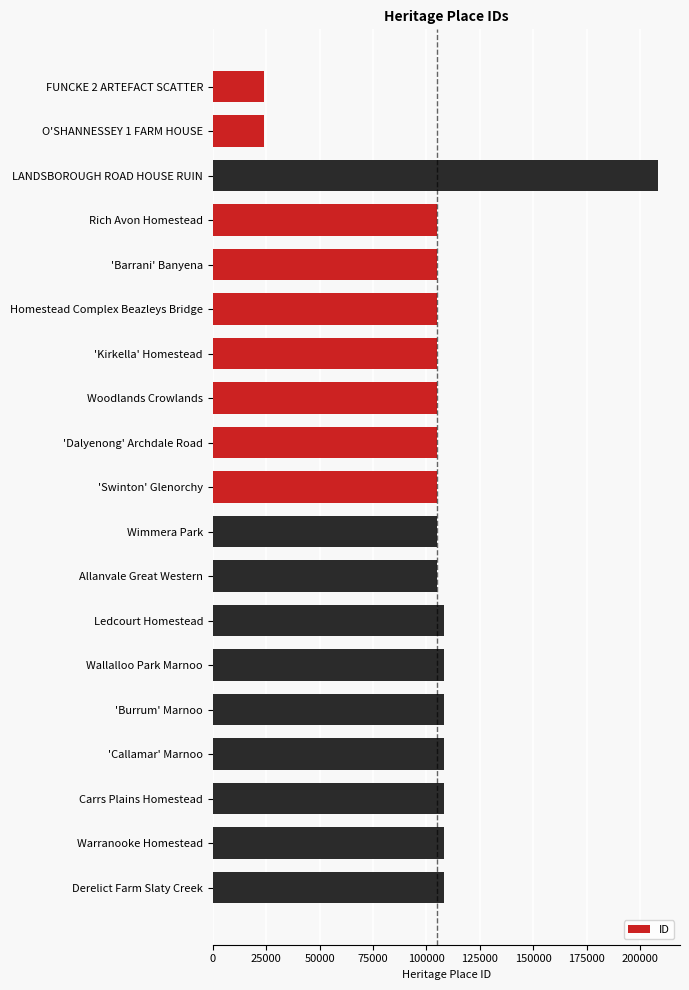

What is the smallest value displayed?

24018